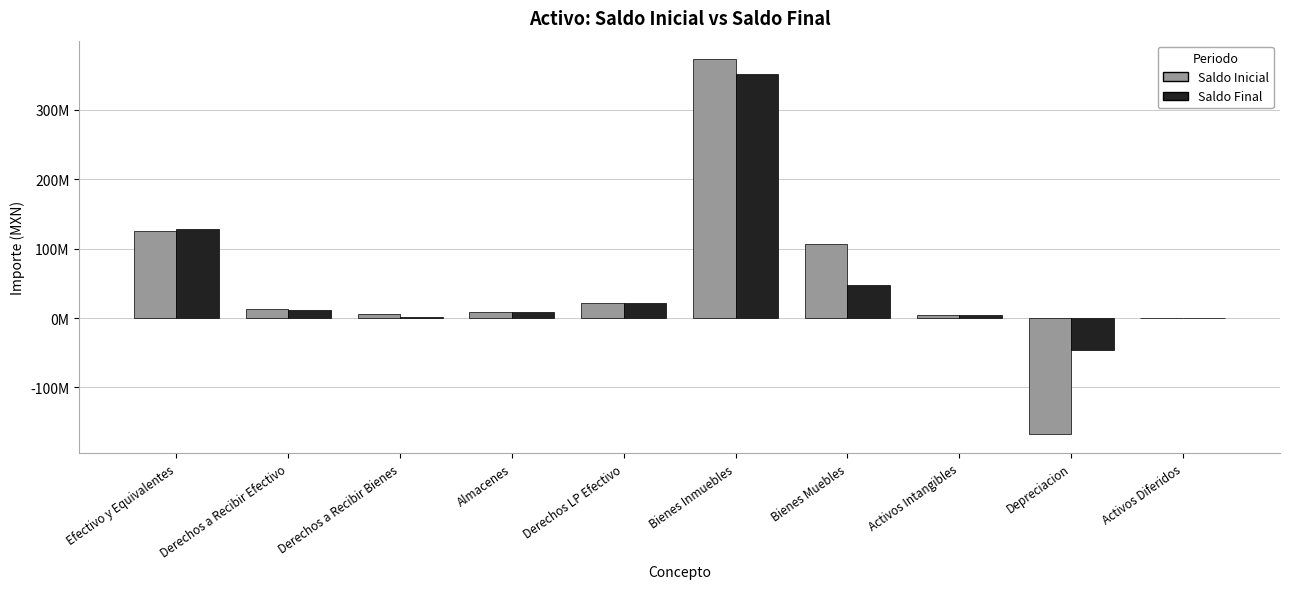

What are all the series names shown in the legend?

Saldo Inicial, Saldo Final